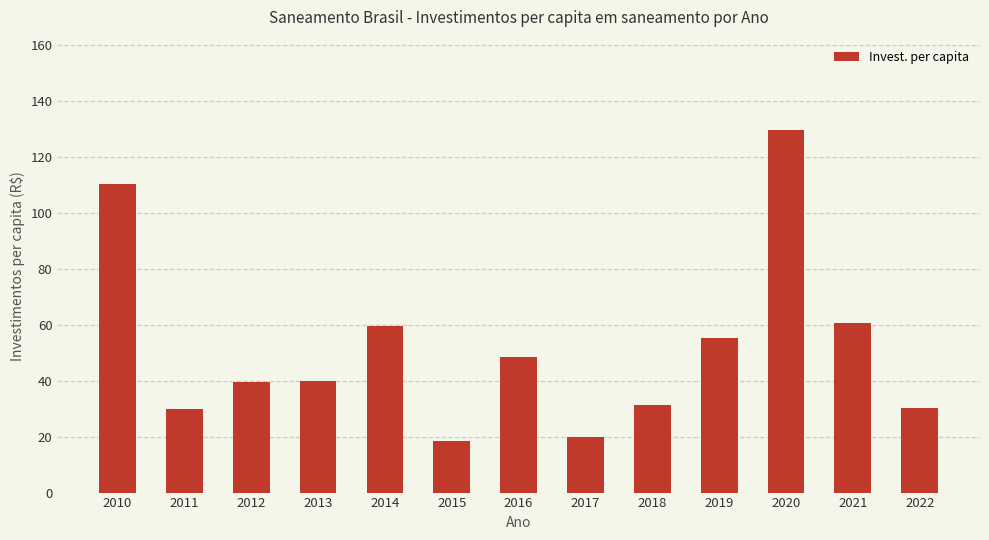

What is the sum of the values at 2012 and 2016?

87.9